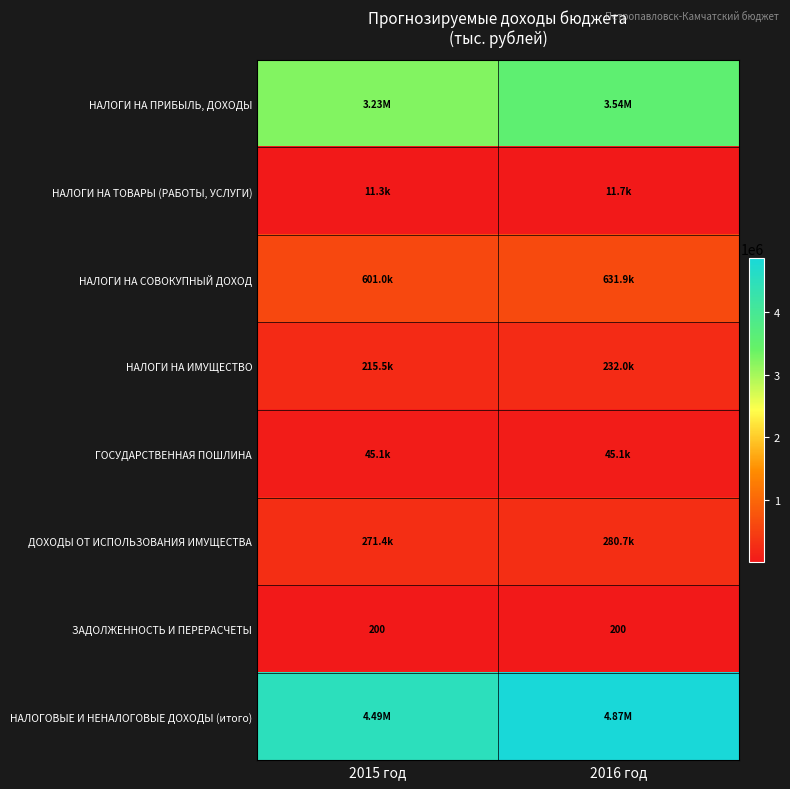

Read the НАЛОГИ НА ТОВАРЫ (РАБОТЫ, УСЛУГИ) value at 2016 год.

11725.8